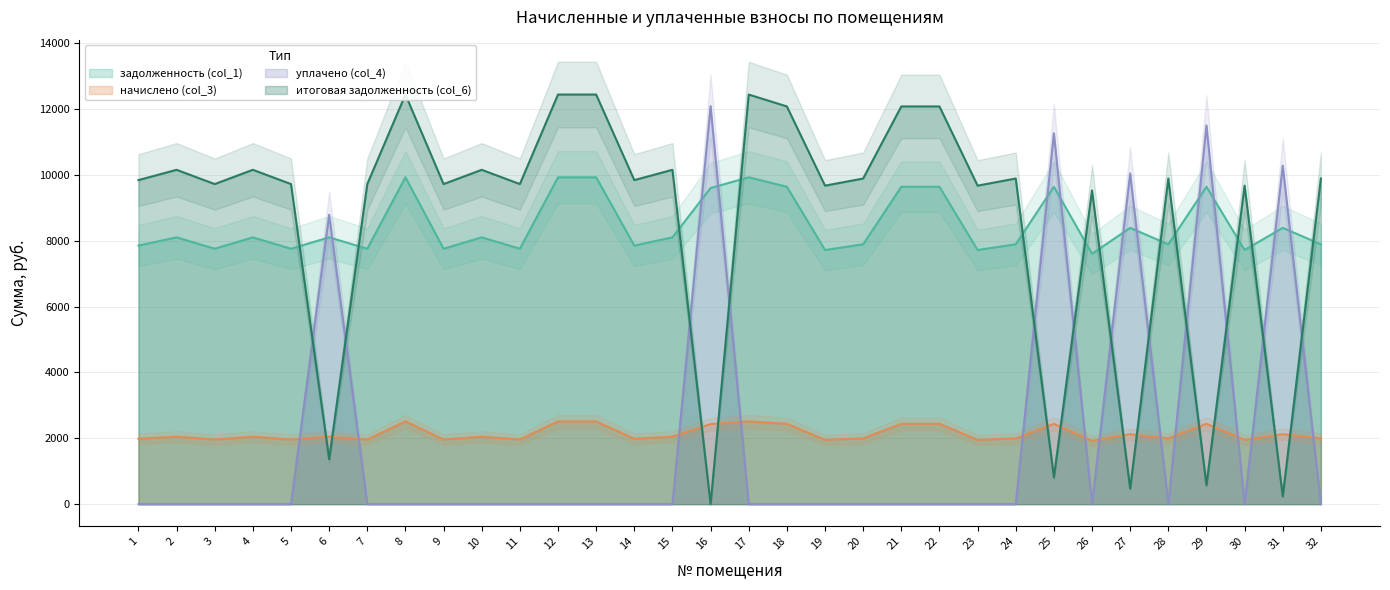

What is the value of the итоговая задолженность (col_6) point at the 11th from the left?

9720.2